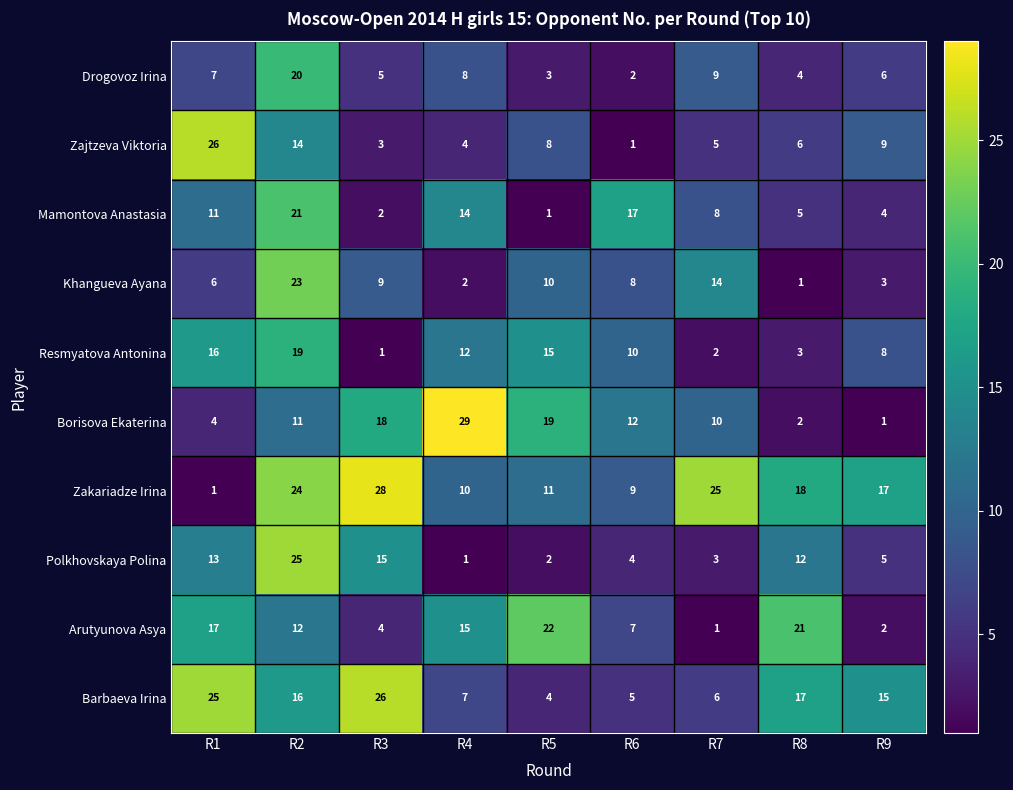

Rank the series at R9 from lowest to highest value.

Borisova Ekaterina, Arutyunova Asya, Khangueva Ayana, Mamontova Anastasia, Polkhovskaya Polina, Drogovoz Irina, Resmyatova Antonina, Zajtzeva Viktoria, Barbaeva Irina, Zakariadze Irina